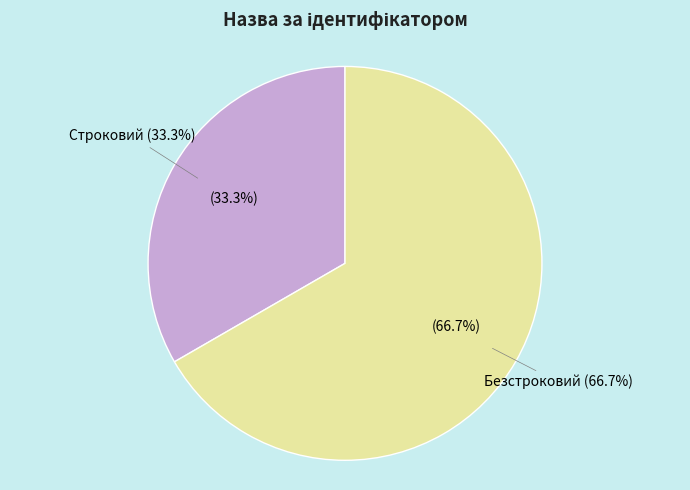

Combined, what portion of the pie is Безстроковий and Строковий?

100.0%